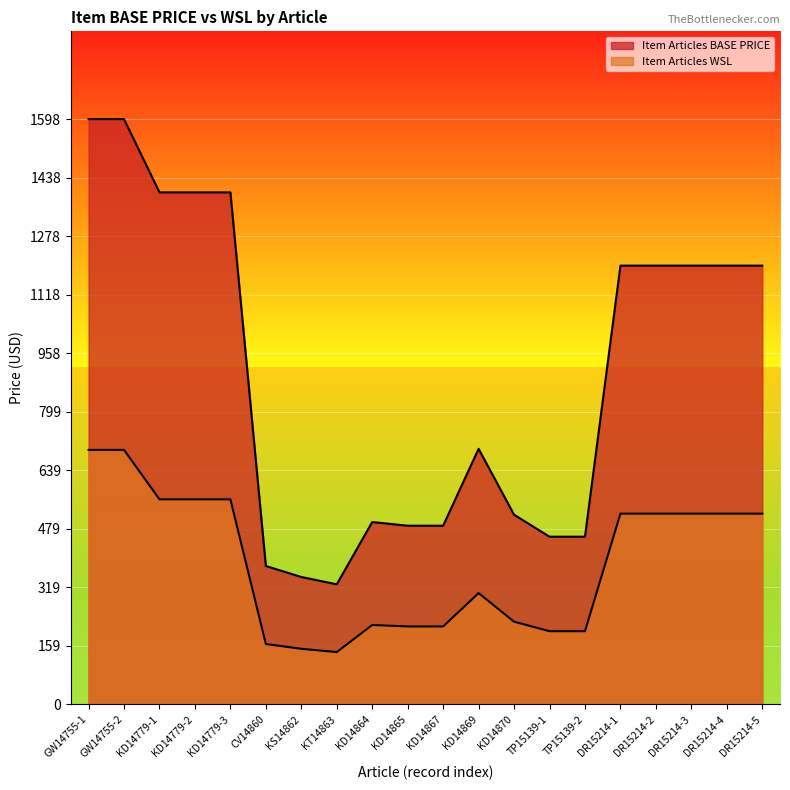

Is it true that Item Articles WSL equals 213 at KD14867?

True